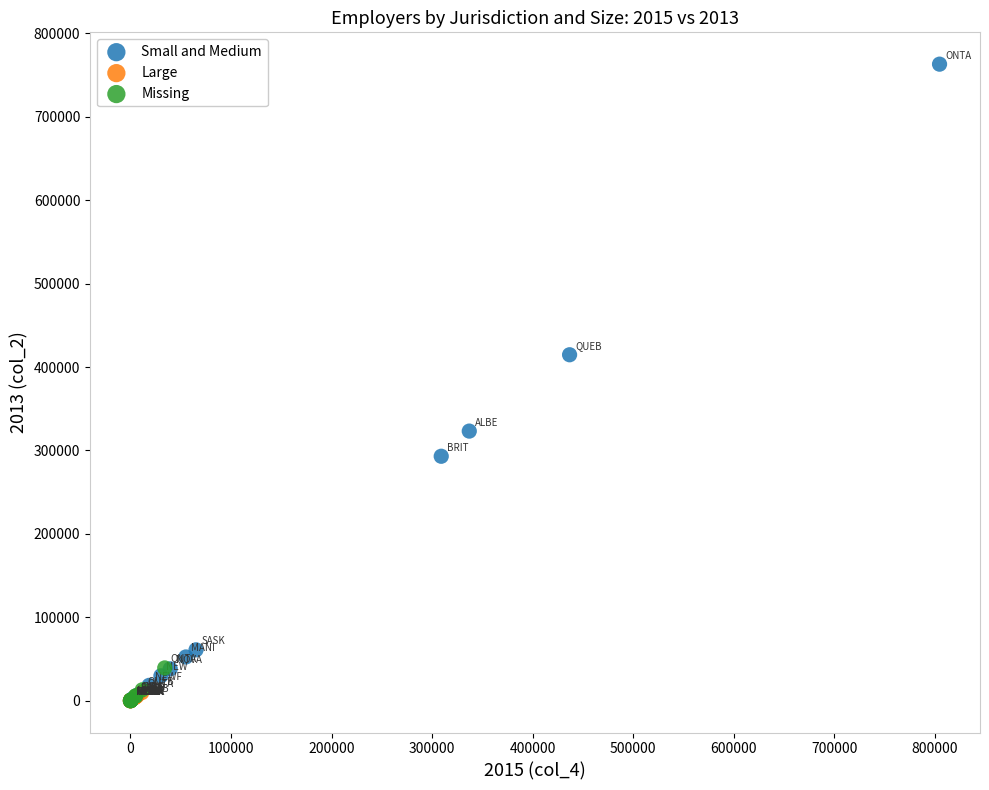

Which series has the largest Y range (max minus min)?

Small and Medium